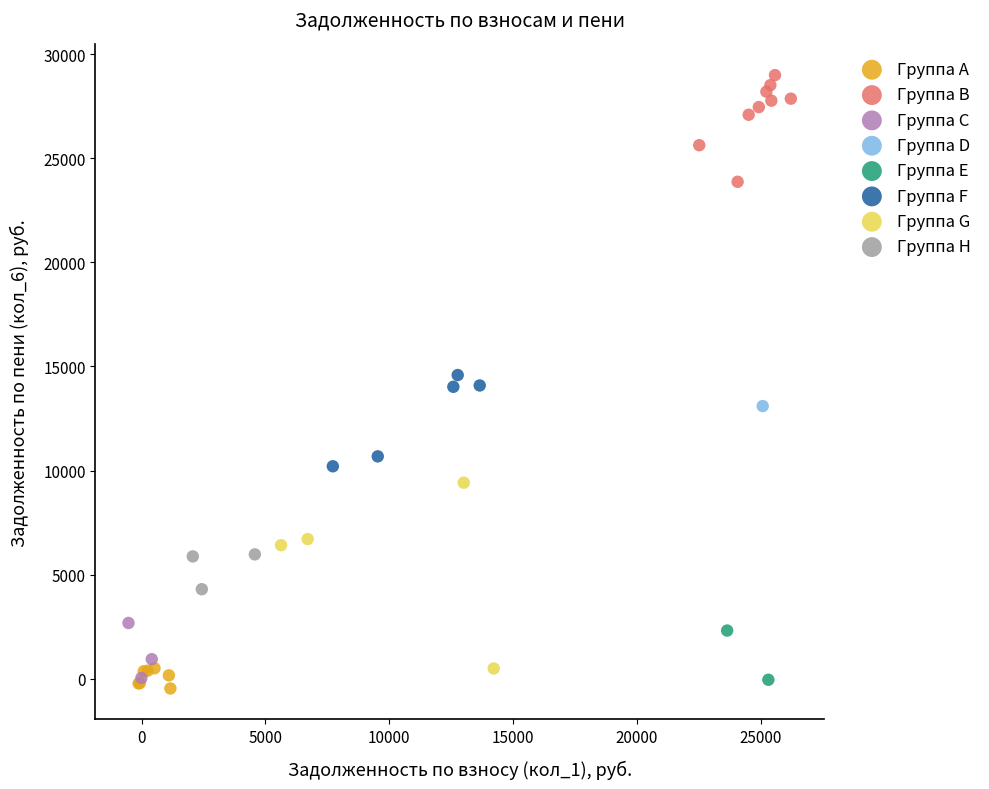

What are all the series names shown in the legend?

Группа A, Группа B, Группа C, Группа D, Группа E, Группа F, Группа G, Группа H